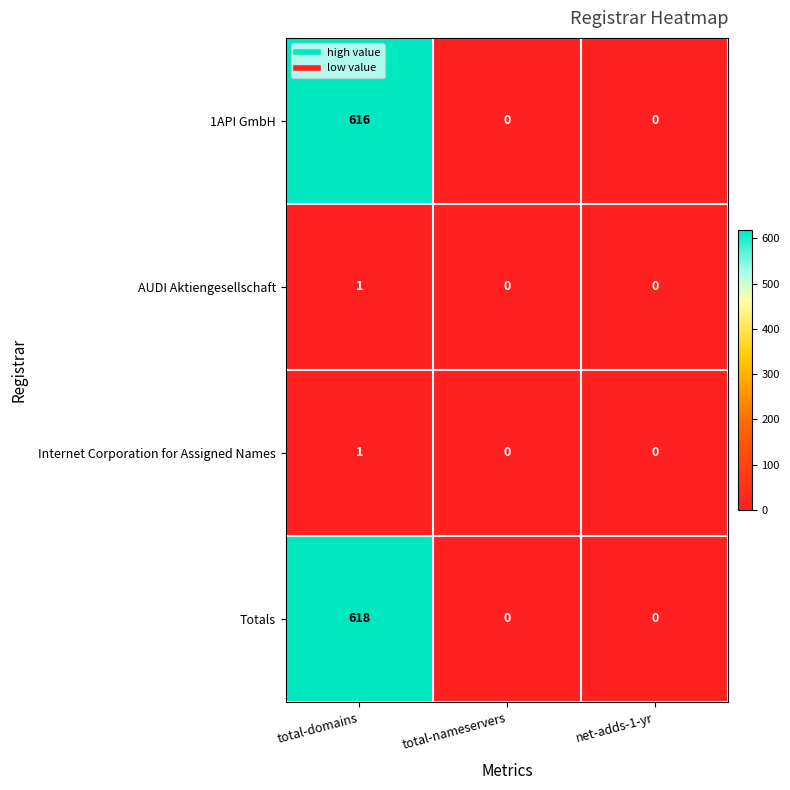

Which series has the largest total across all categories?

Totals